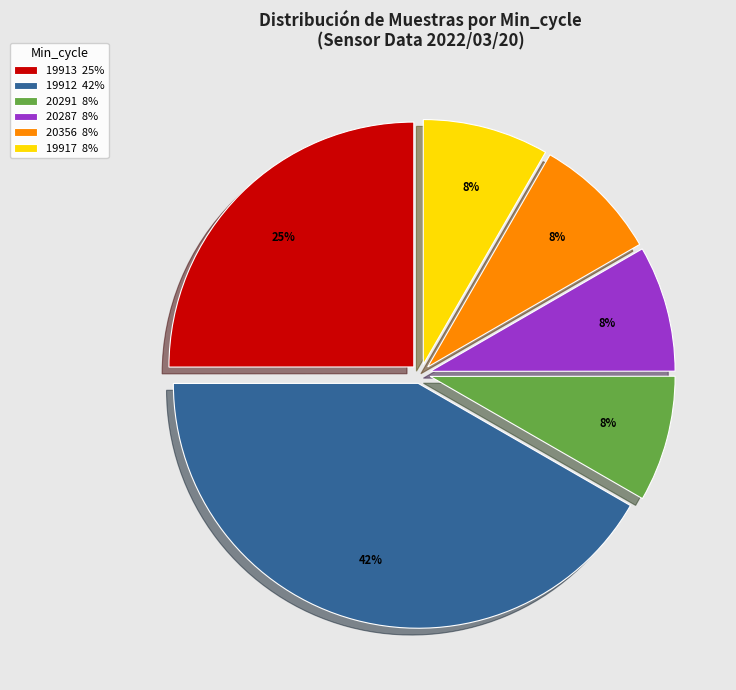

Is there a majority slice in this chart?

No